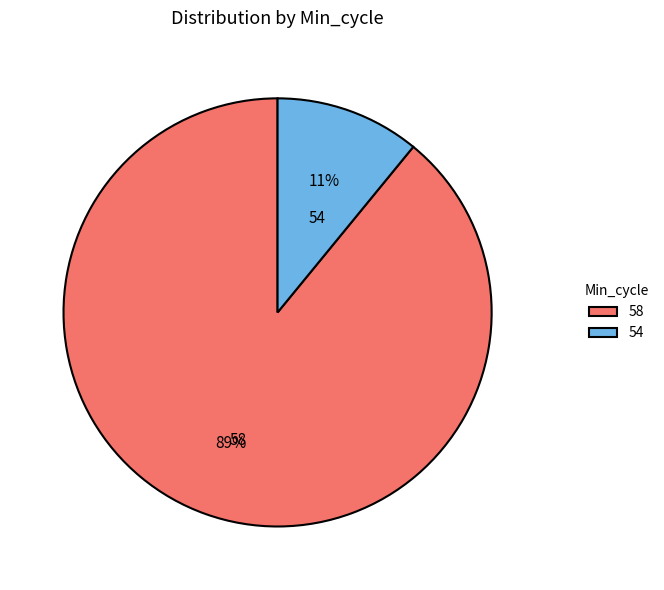

Do 58 and 54 together represent more than half of the pie?

Yes